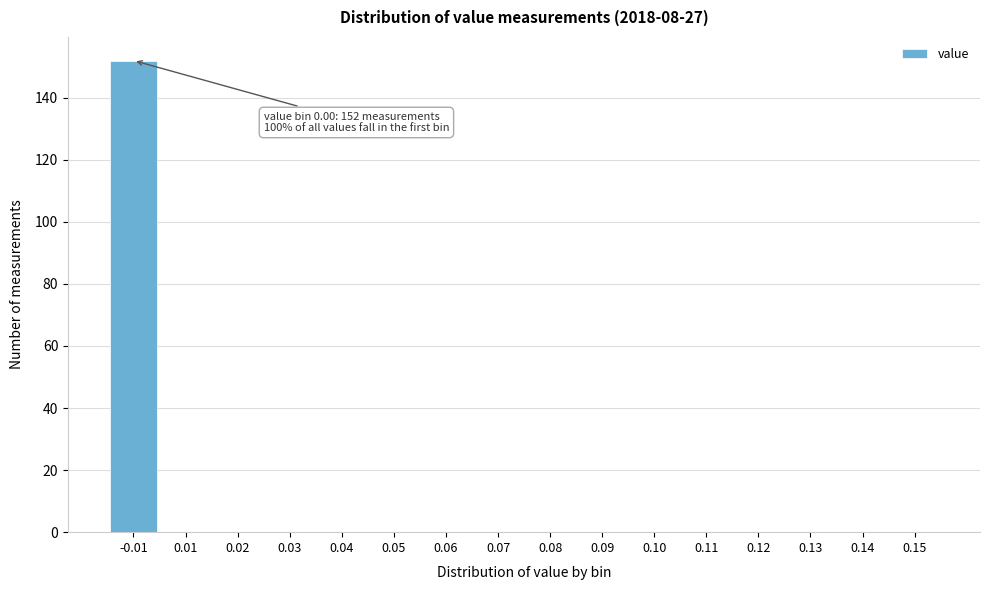

Reading left to right, what are all the values shown in this chart?

-0.01=152	0.01=0	0.02=0	0.03=0	0.04=0	0.05=0	0.06=0	0.07=0	0.08=0	0.09=0	0.10=0	0.11=0	0.12=0	0.13=0	0.14=0	0.15=0